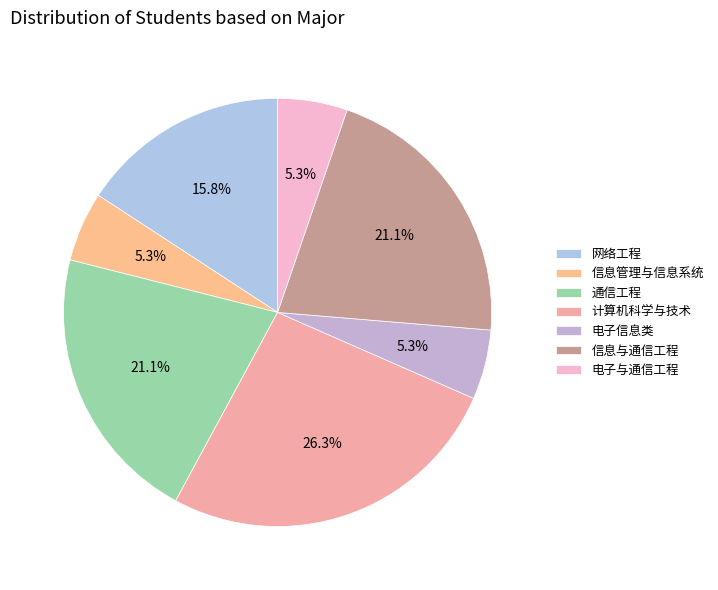

What portion of the pie excludes 电子信息类?

94.7%